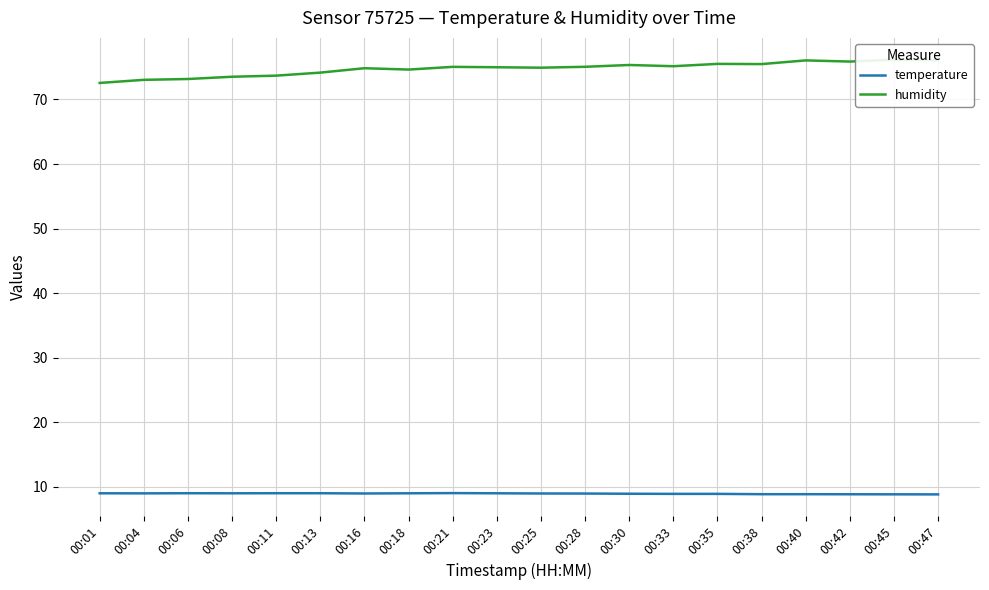

What is the total value across all series at 00:04?

82.1